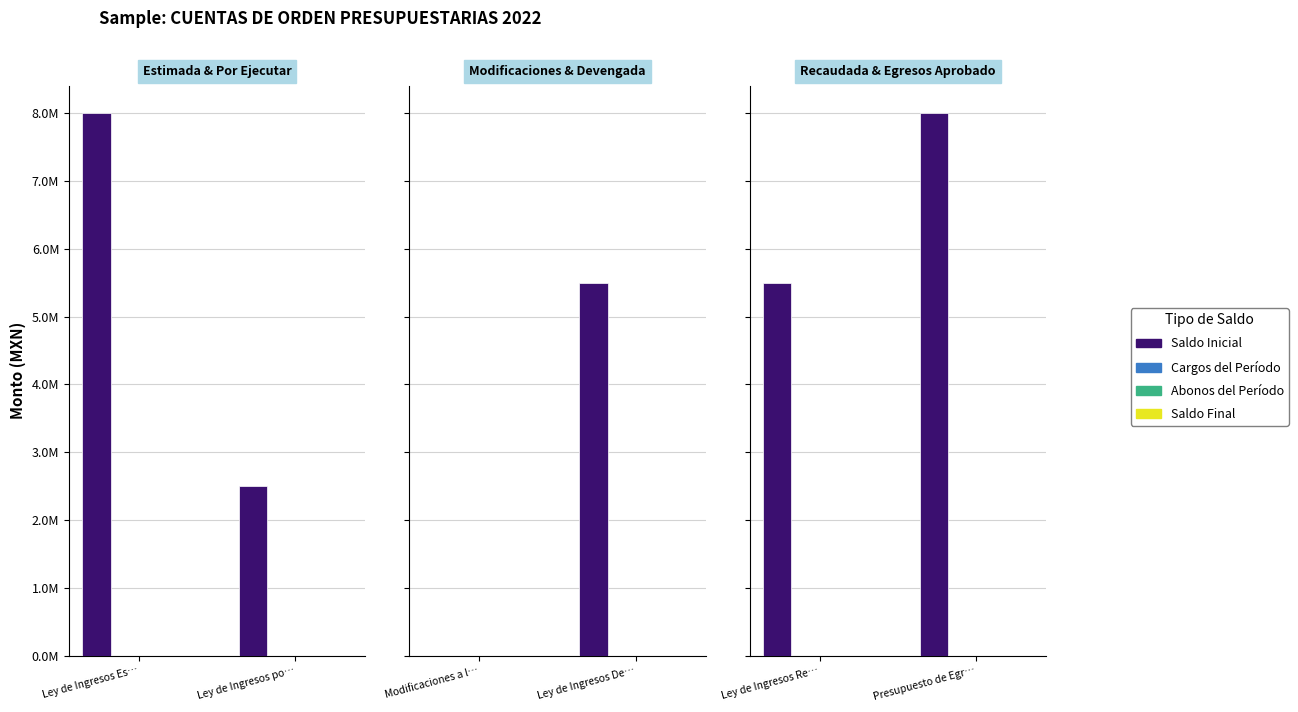

At which category does the chart reach its minimum across all series?

Ley de Ingresos Re…